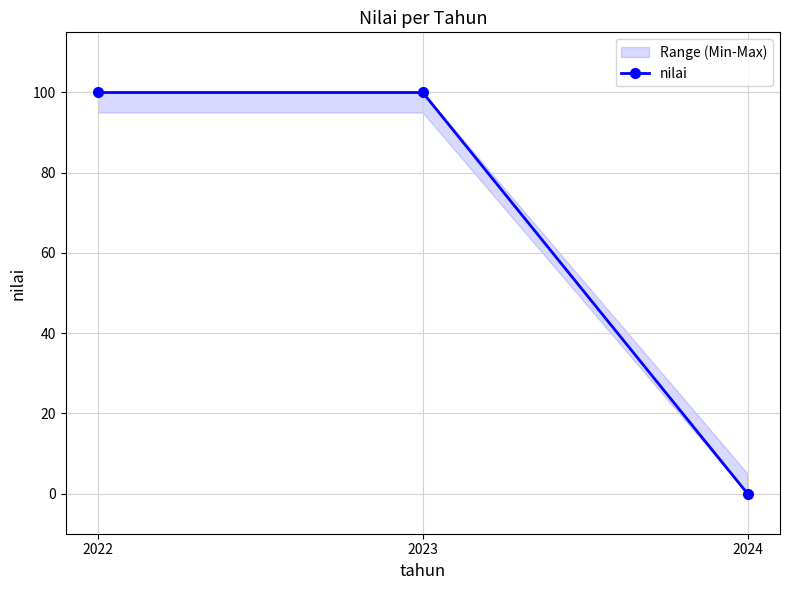

Reading right to left, extract all data points from this chart.

2024=0	2023=100	2022=100